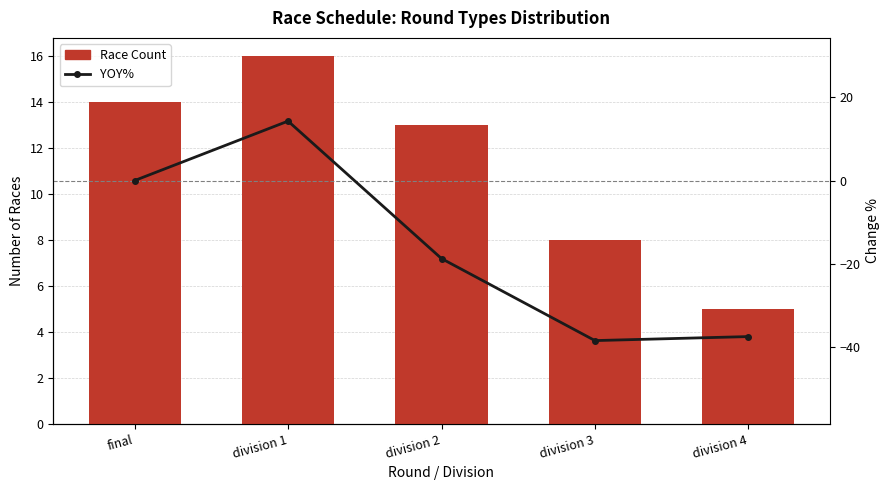

Reading left to right, what are all the values shown in this chart?

Race Count: final=14.0	division 1=16.0	division 2=13.0	division 3=8.0	division 4=5.0
YOY%: final=0.0	division 1=14.3	division 2=-18.8	division 3=-38.5	division 4=-37.5